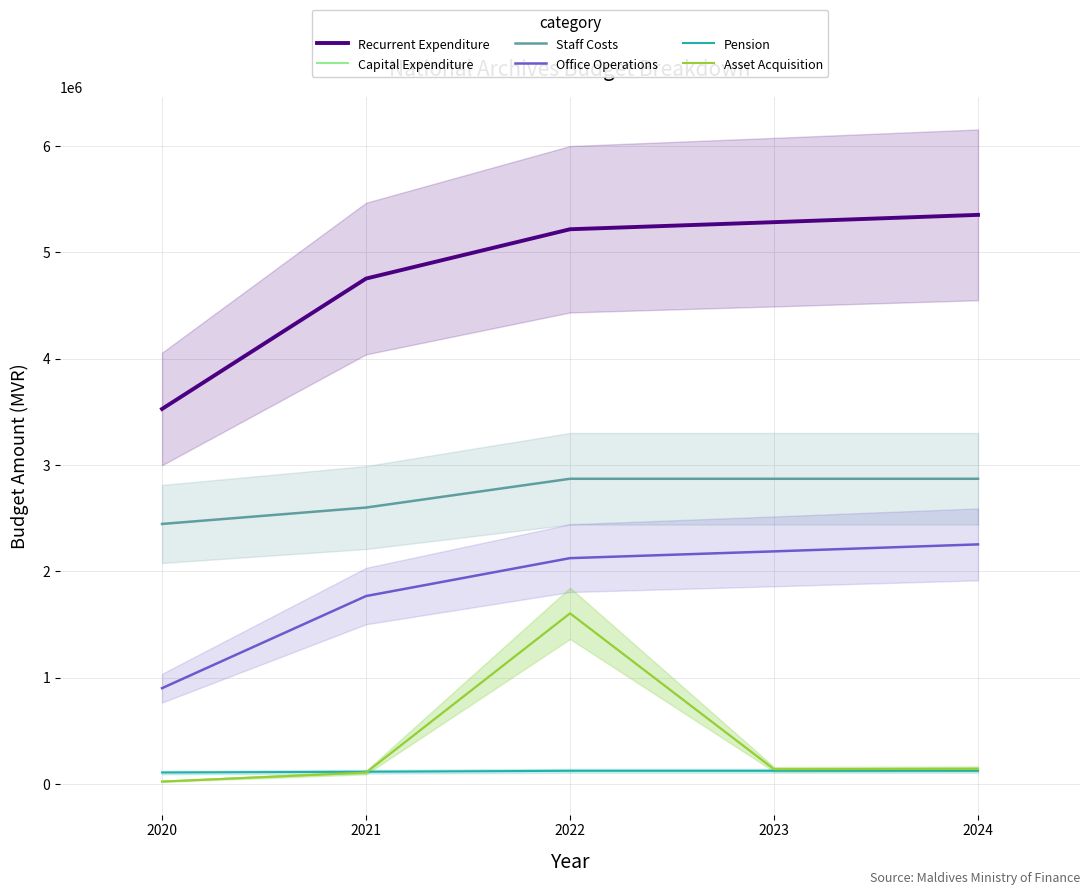

The value of Staff Costs at 2022 is 4737259. True or false?

False